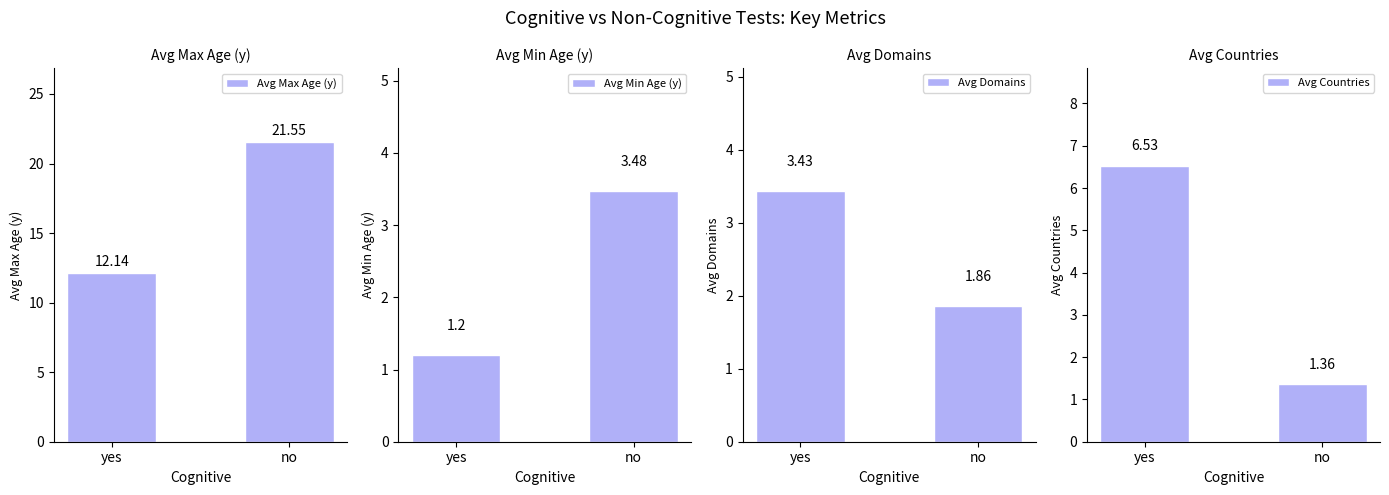

How many groups of bars are there?

2